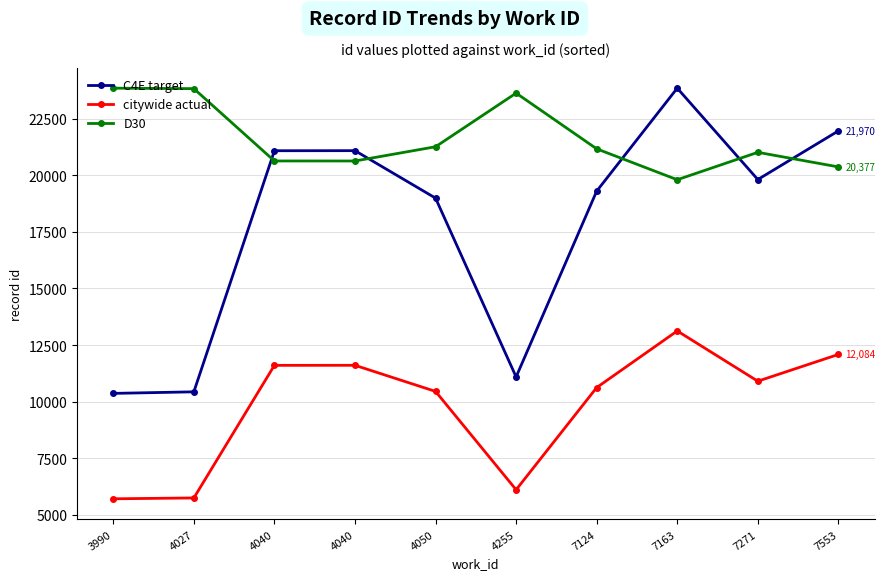

What is the difference between the maximum and second lowest values in the C4E target series?

13430.0